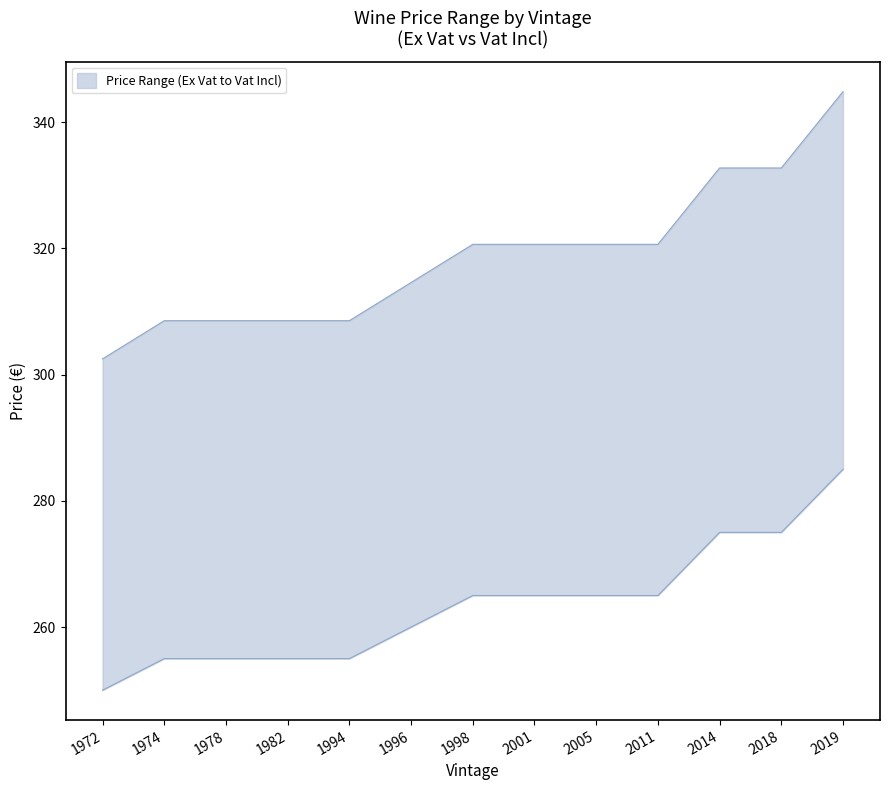

Reading left to right, extract all data points from this chart.

upper: 302.5	308.6	308.6	308.6	308.6	314.6	320.6	320.6	320.6	320.6	332.8	332.8	344.9
lower: 250.0	255.0	255.0	255.0	255.0	260.0	265.0	265.0	265.0	265.0	275.0	275.0	285.0